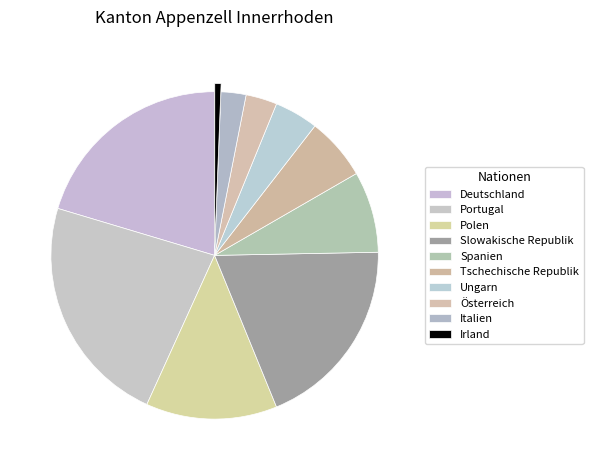

What percentage is the Spanien slice, to the nearest percent?

8%